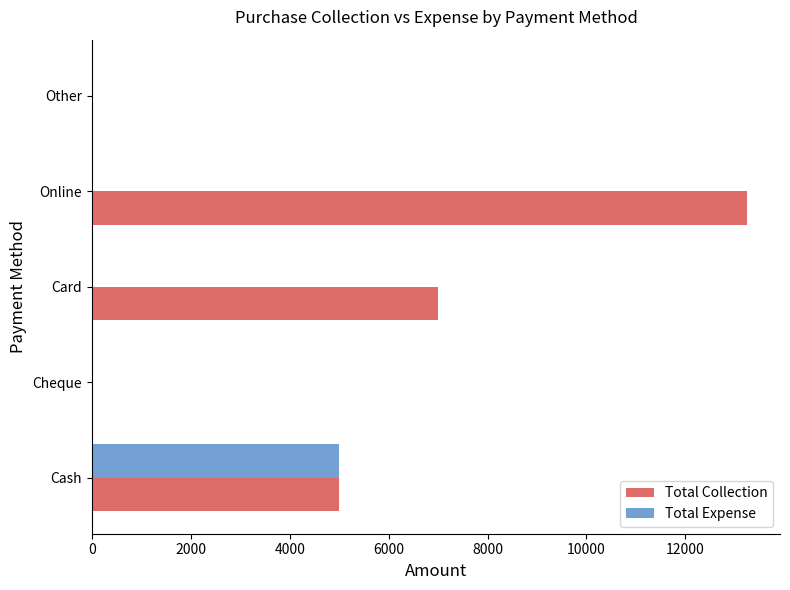

Which series has the largest total across all categories?

Total Collection